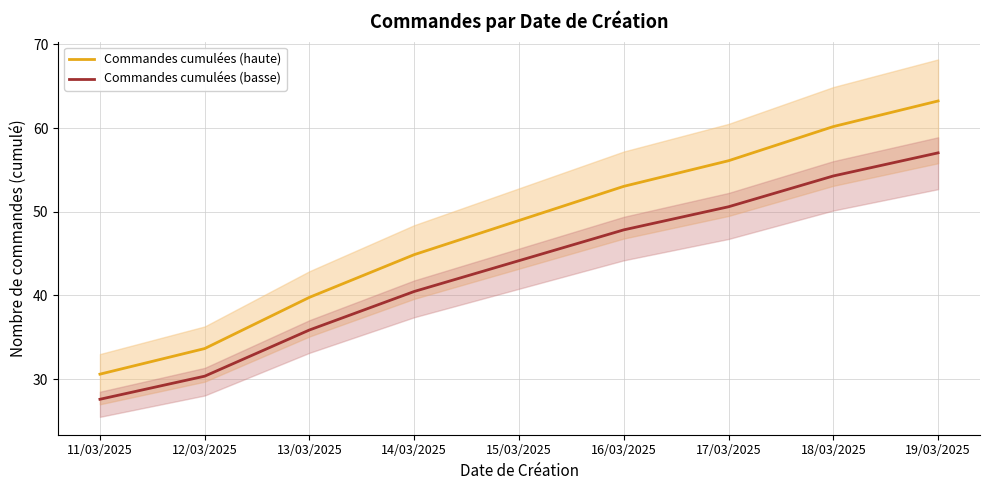

What is the greatest value displayed?

63.2